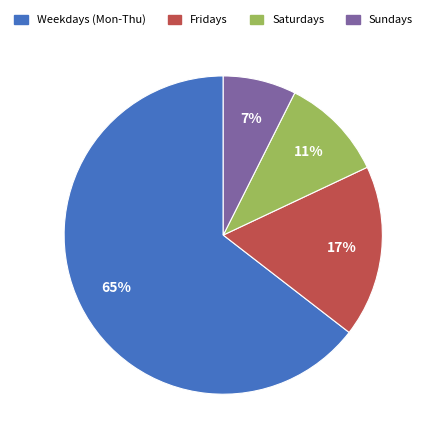

Is there any slice that represents more than half of the pie?

Yes